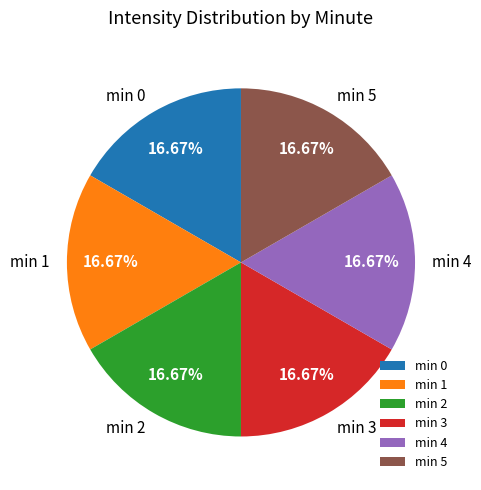

Do min 0 and min 3 together represent more than half of the pie?

No